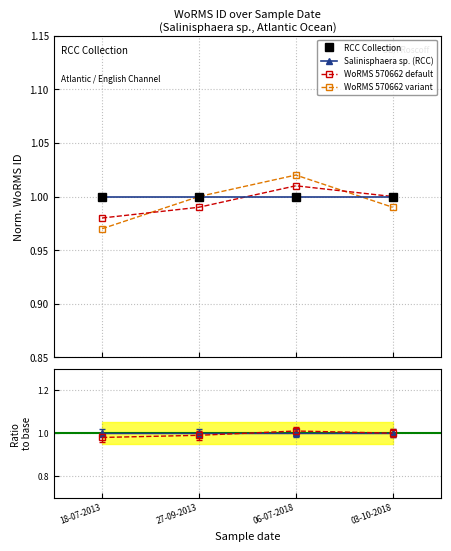

List the labels in order of Salinisphaera sp. (RCC) value, largest first.

18-07-2013, 27-09-2013, 06-07-2018, 03-10-2018